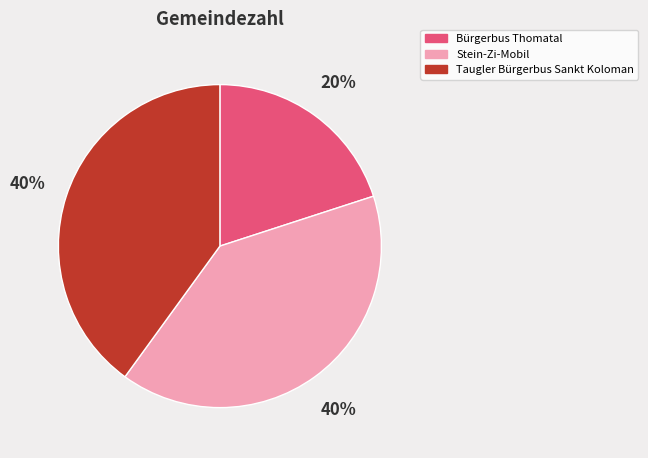

What percentage is the Taugler Bürgerbus Sankt Koloman slice, to the nearest percent?

40%